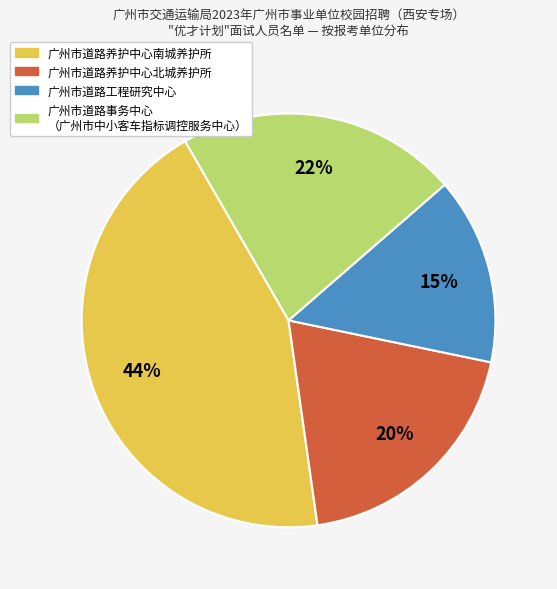

To the nearest percent, what is the difference between the largest and smallest slice percentages?

29%